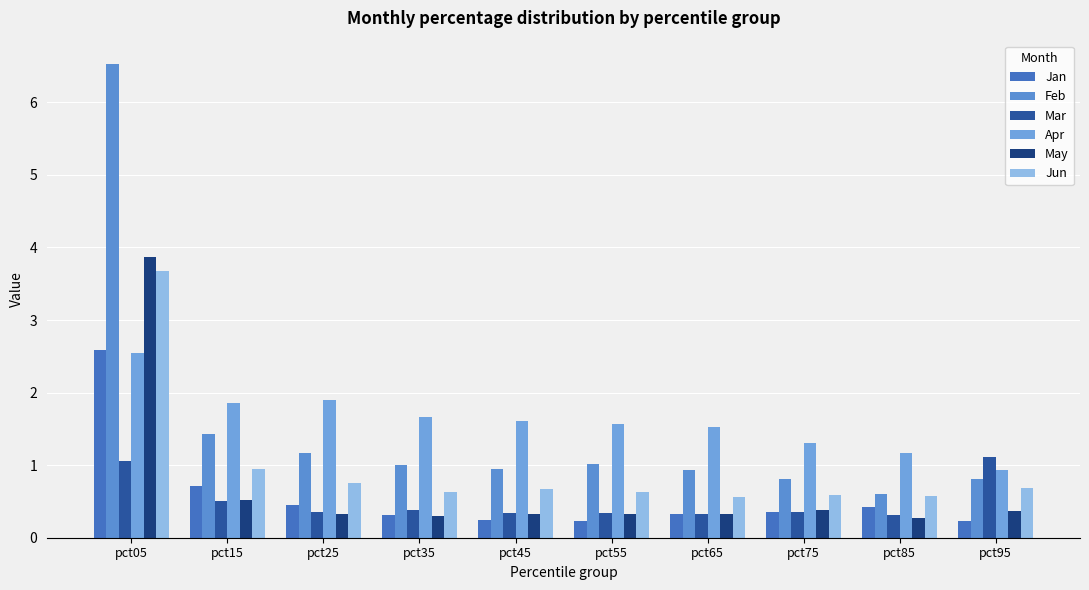

Reading left to right, what are all the values shown in this chart?

Jan: 2.6	0.7	0.4	0.3	0.2	0.2	0.3	0.4	0.4	0.2
Feb: 6.5	1.4	1.2	1.0	0.9	1.0	0.9	0.8	0.6	0.8
Mar: 1.1	0.5	0.4	0.4	0.3	0.3	0.3	0.4	0.3	1.1
Apr: 2.5	1.9	1.9	1.7	1.6	1.6	1.5	1.3	1.2	0.9
May: 3.9	0.5	0.3	0.3	0.3	0.3	0.3	0.4	0.3	0.4
Jun: 3.7	0.9	0.7	0.6	0.7	0.6	0.6	0.6	0.6	0.7